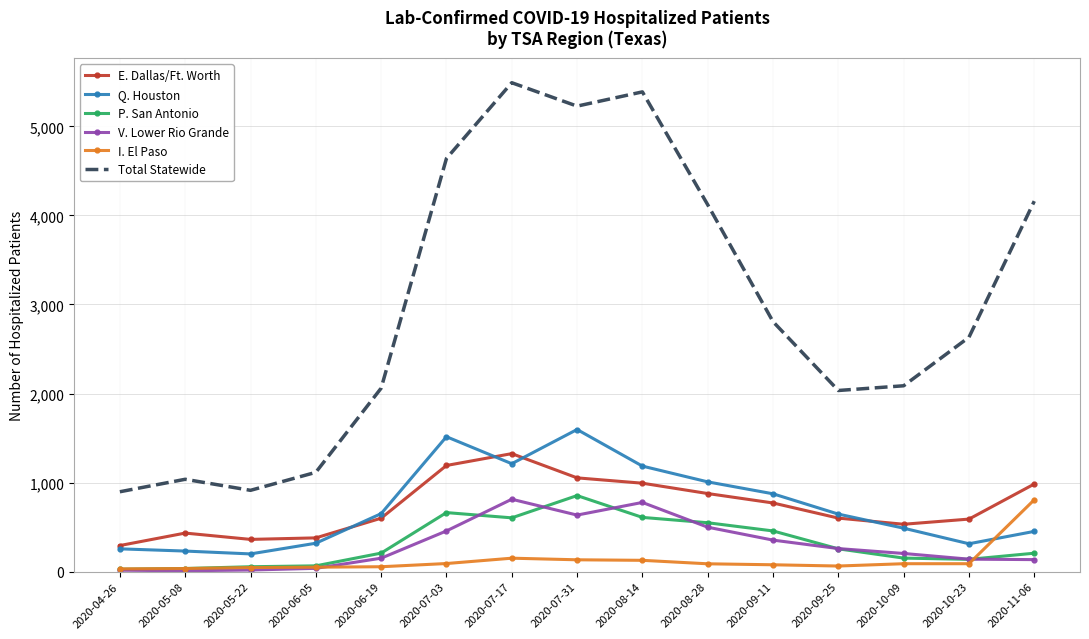

What is the highest value of the P. San Antonio series?

854